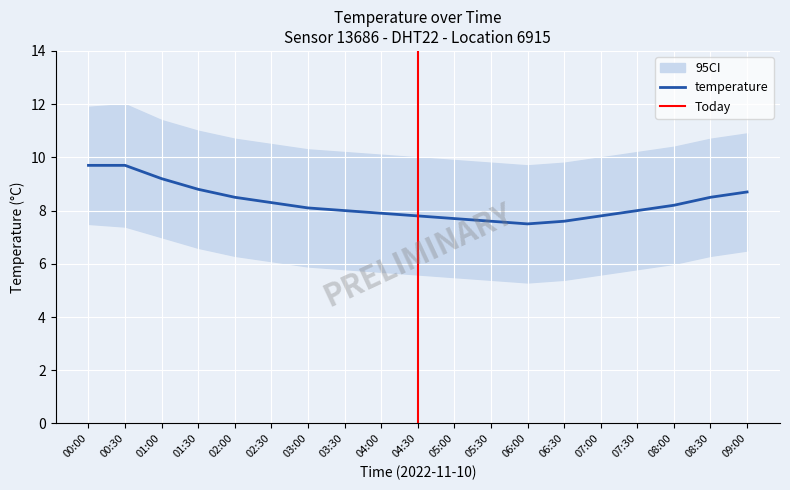

Reading left to right, extract all data points from this chart.

temperature: 00:00=9.7	00:30=9.7	01:00=9.2	01:30=8.8	02:00=8.5	02:30=8.3	03:00=8.1	03:30=8.0	04:00=7.9	04:30=7.8	05:00=7.7	05:30=7.6	06:00=7.5	06:30=7.6	07:00=7.8	07:30=8.0	08:00=8.2	08:30=8.5	09:00=8.7
temperature_lower: 00:00=7.5	00:30=7.4	01:00=7.0	01:30=6.6	02:00=6.3	02:30=6.1	03:00=5.9	03:30=5.8	04:00=5.7	04:30=5.6	05:00=5.5	05:30=5.4	06:00=5.3	06:30=5.4	07:00=5.6	07:30=5.8	08:00=6.0	08:30=6.3	09:00=6.5
temperature_upper: 00:00=11.9	00:30=12.0	01:00=11.4	01:30=11.0	02:00=10.7	02:30=10.5	03:00=10.3	03:30=10.2	04:00=10.1	04:30=10.0	05:00=9.9	05:30=9.8	06:00=9.7	06:30=9.8	07:00=10.0	07:30=10.2	08:00=10.4	08:30=10.7	09:00=10.9